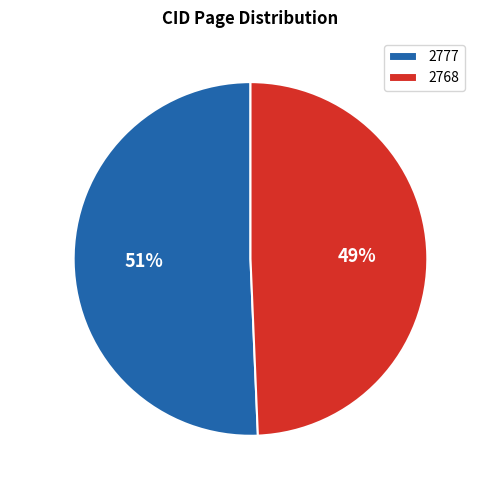

How many segments does this pie chart have?

2